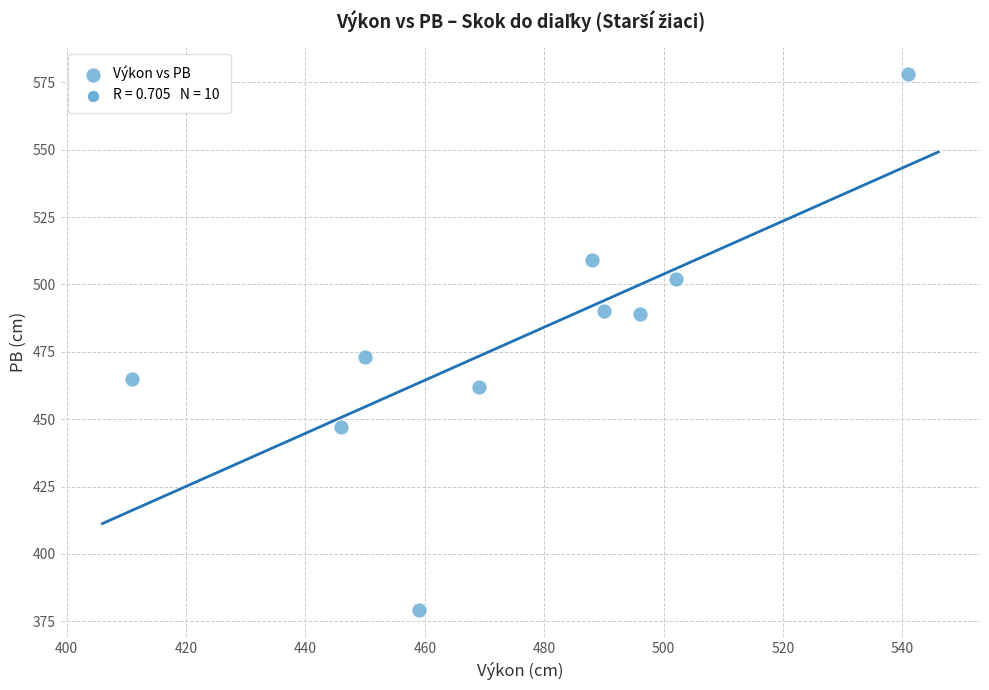

What Y value in the scatter plot is closest to 478?

473